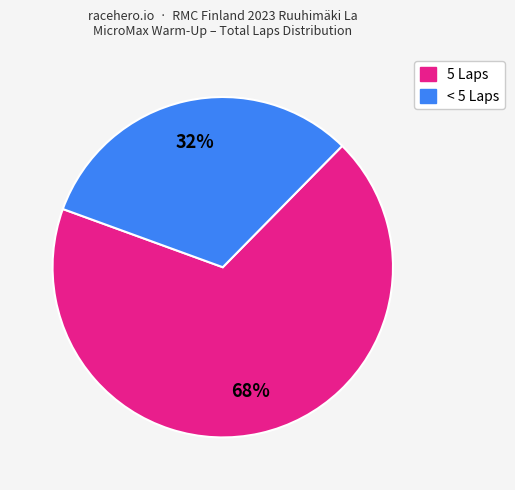

To the nearest percent, what is the difference between the largest and smallest slice percentages?

36%